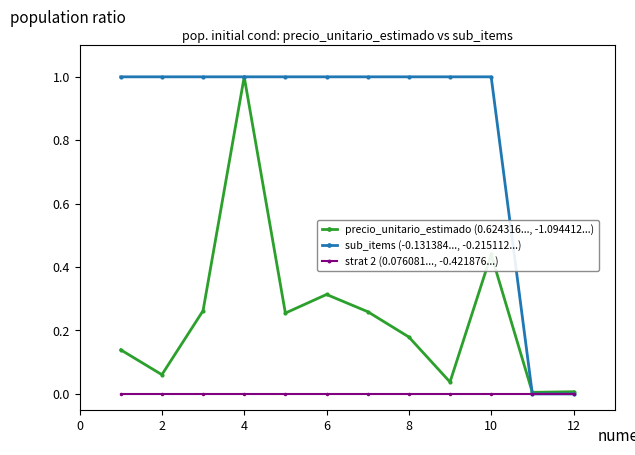

Rank the series by their average value, from lowest to highest.

strat 2 (0.076081..., -0.421876...), precio_unitario_estimado (0.624316..., -1.094412...), sub_items (-0.131384..., -0.215112...)